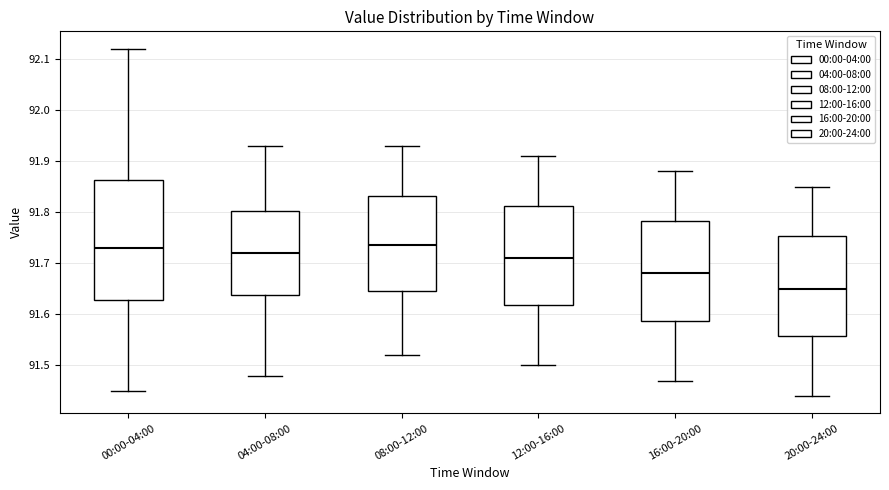

Where is the upper edge of the box for 08:00-12:00 on the y-axis? The values are not printed on the chart, so give them approximately, as read against the axis.

91.83